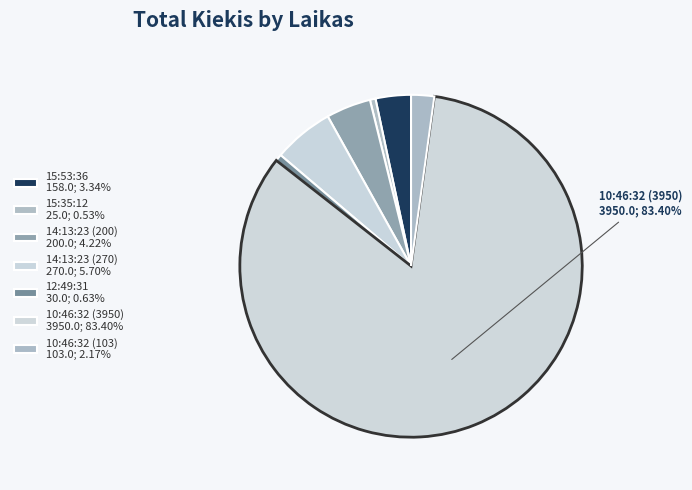

Does 10:46:32 (3950) account for over 50% of the chart?

Yes